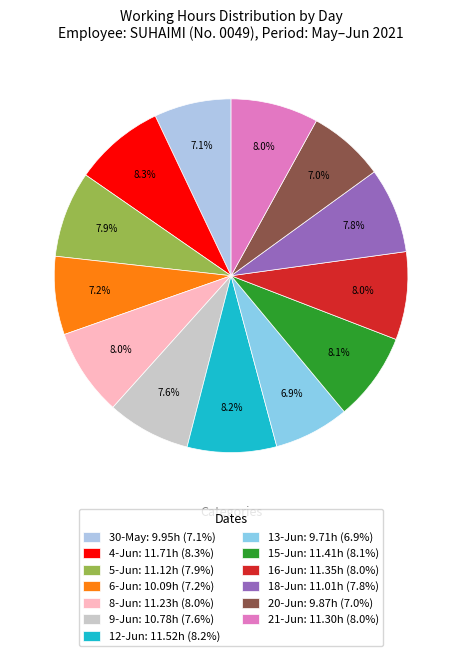

What is the smallest slice in the pie chart?

13-Jun